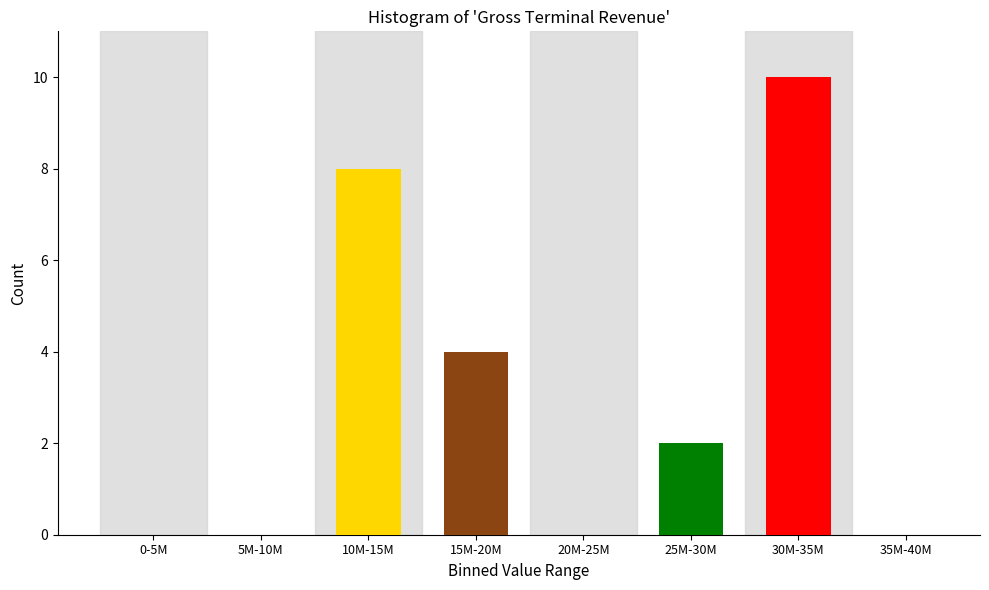

Reading left to right, what are all the values shown in this chart?

0-5M=0	5M-10M=0	10M-15M=8	15M-20M=4	20M-25M=0	25M-30M=2	30M-35M=10	35M-40M=0